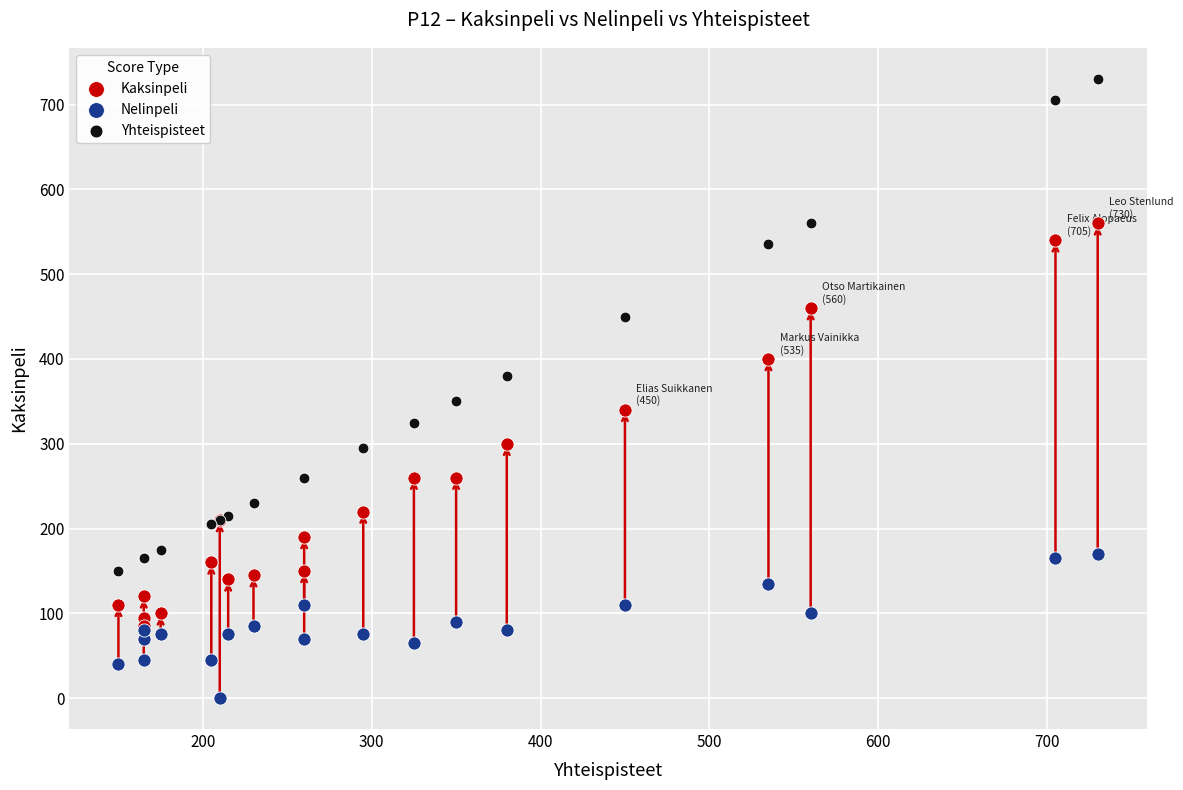

In the Yhteispisteet series, what Y value is closest to 440?

450